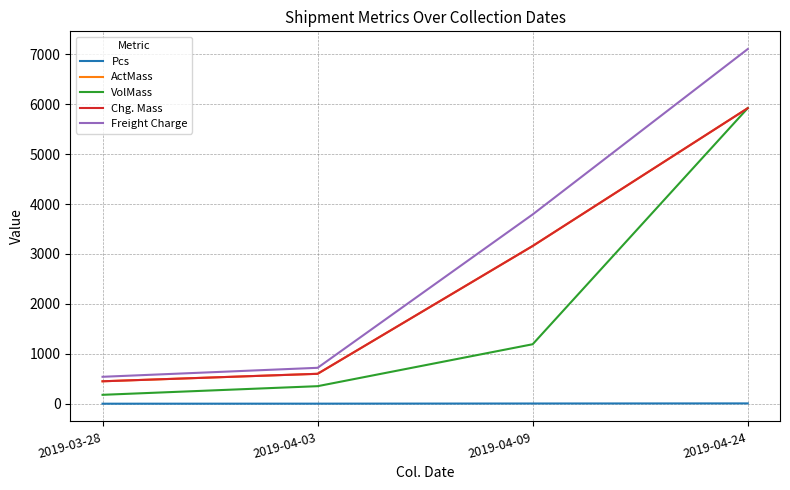

At which label is Chg. Mass closest to 3185?

2019-04-09